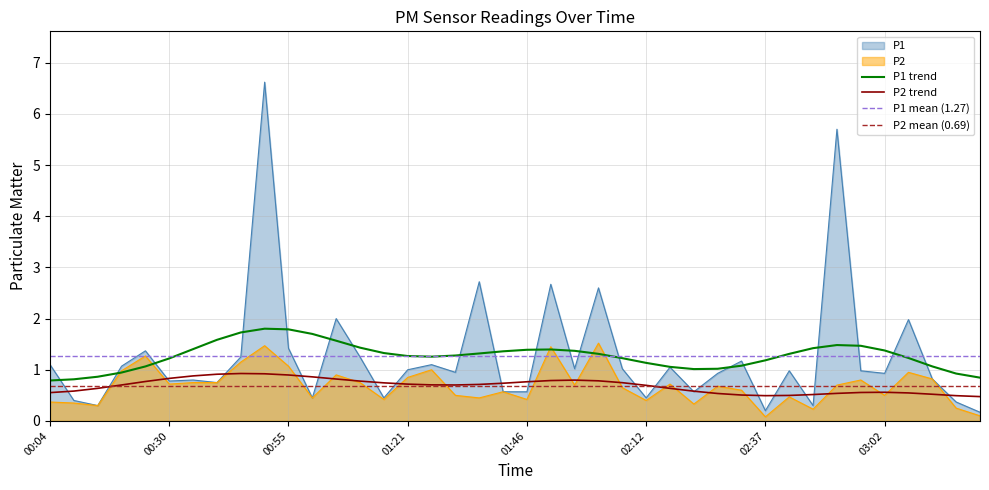

What is the value of the P1 point at the 39th from the left?

0.4